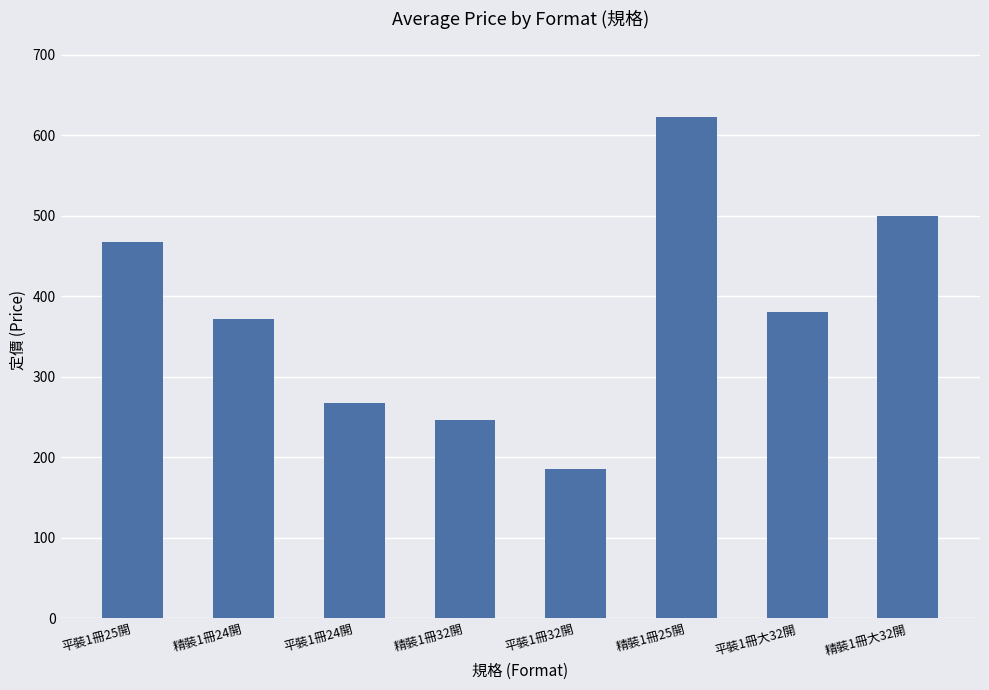

Is it true that the value at 平裝1冊大32開 is 573.3?

False